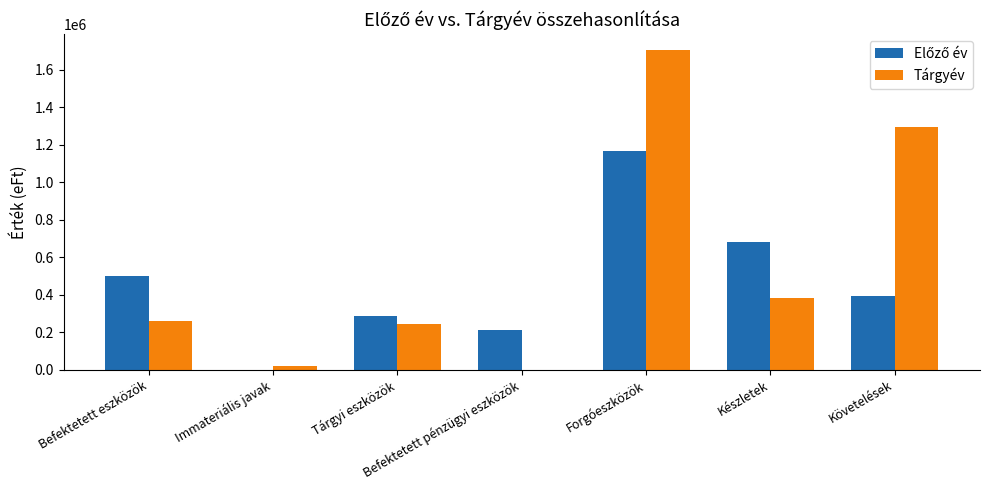

Which category has the highest value across all series?

Forgóeszközök